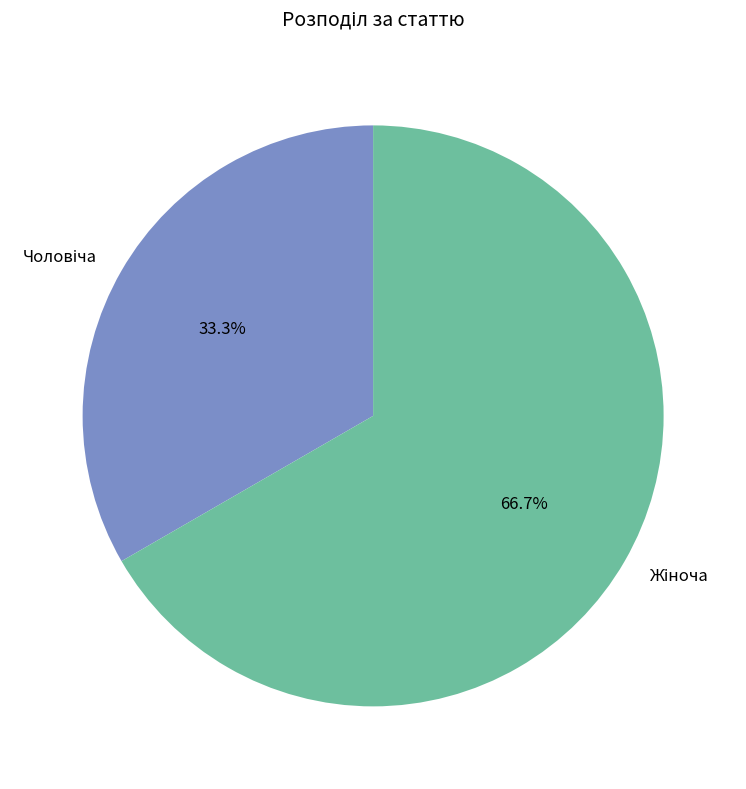

Is there a majority slice in this chart?

Yes